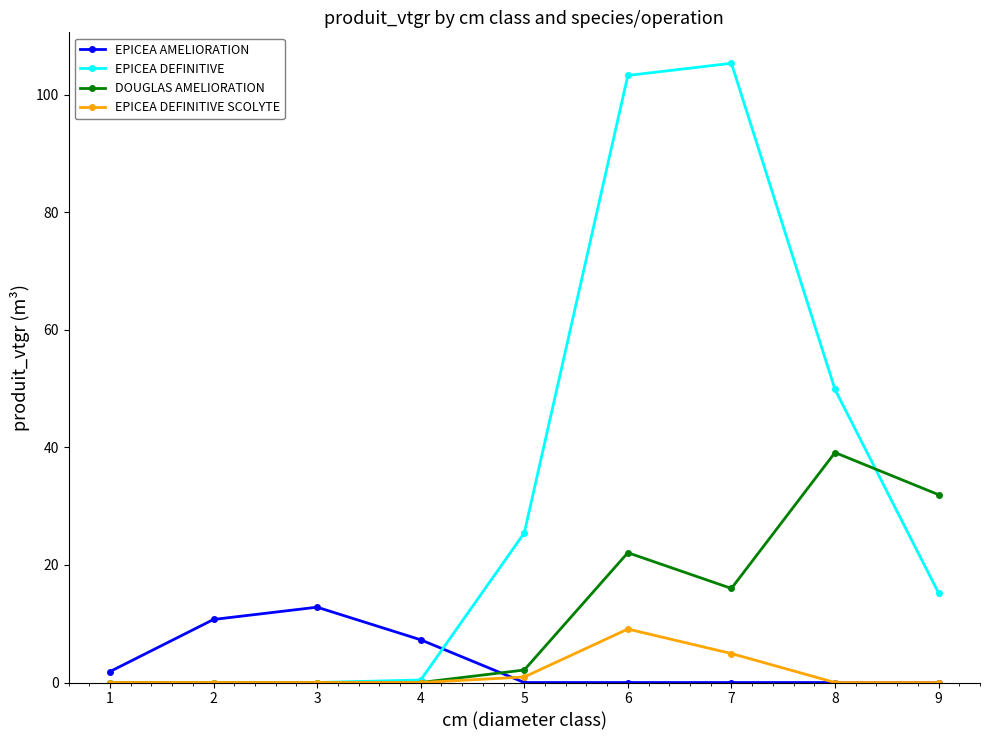

Is it true that EPICEA AMELIORATION equals 0.0 at 6?

True